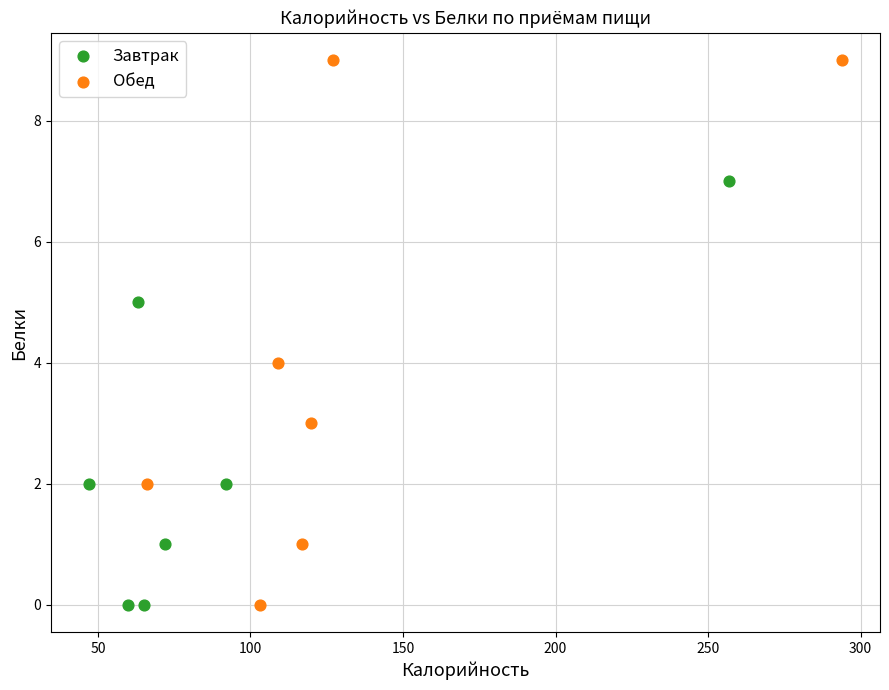

Which series has the widest spread of Y values?

Обед